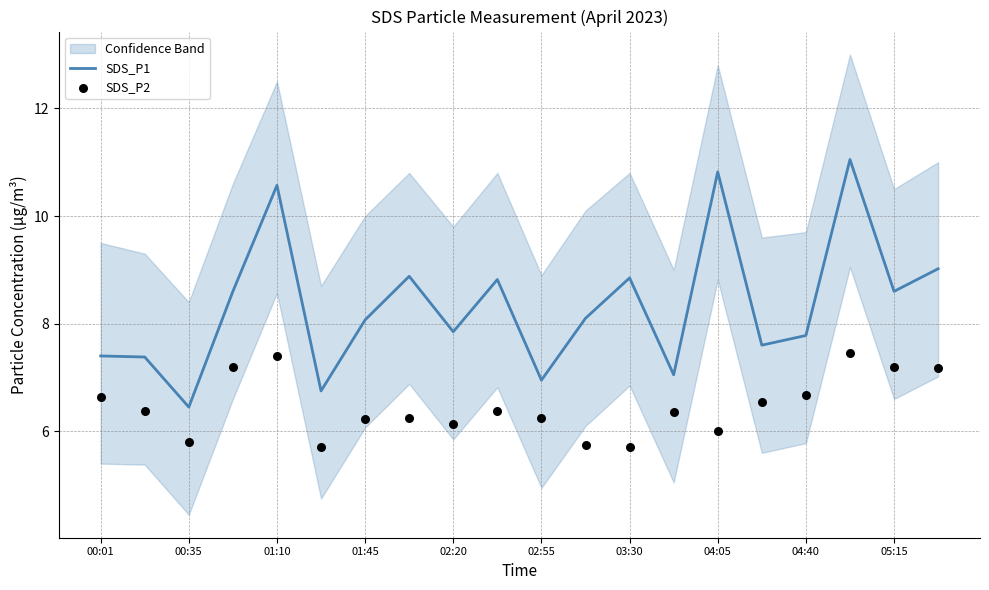

Which series has the widest spread of Y values?

SDS_P1